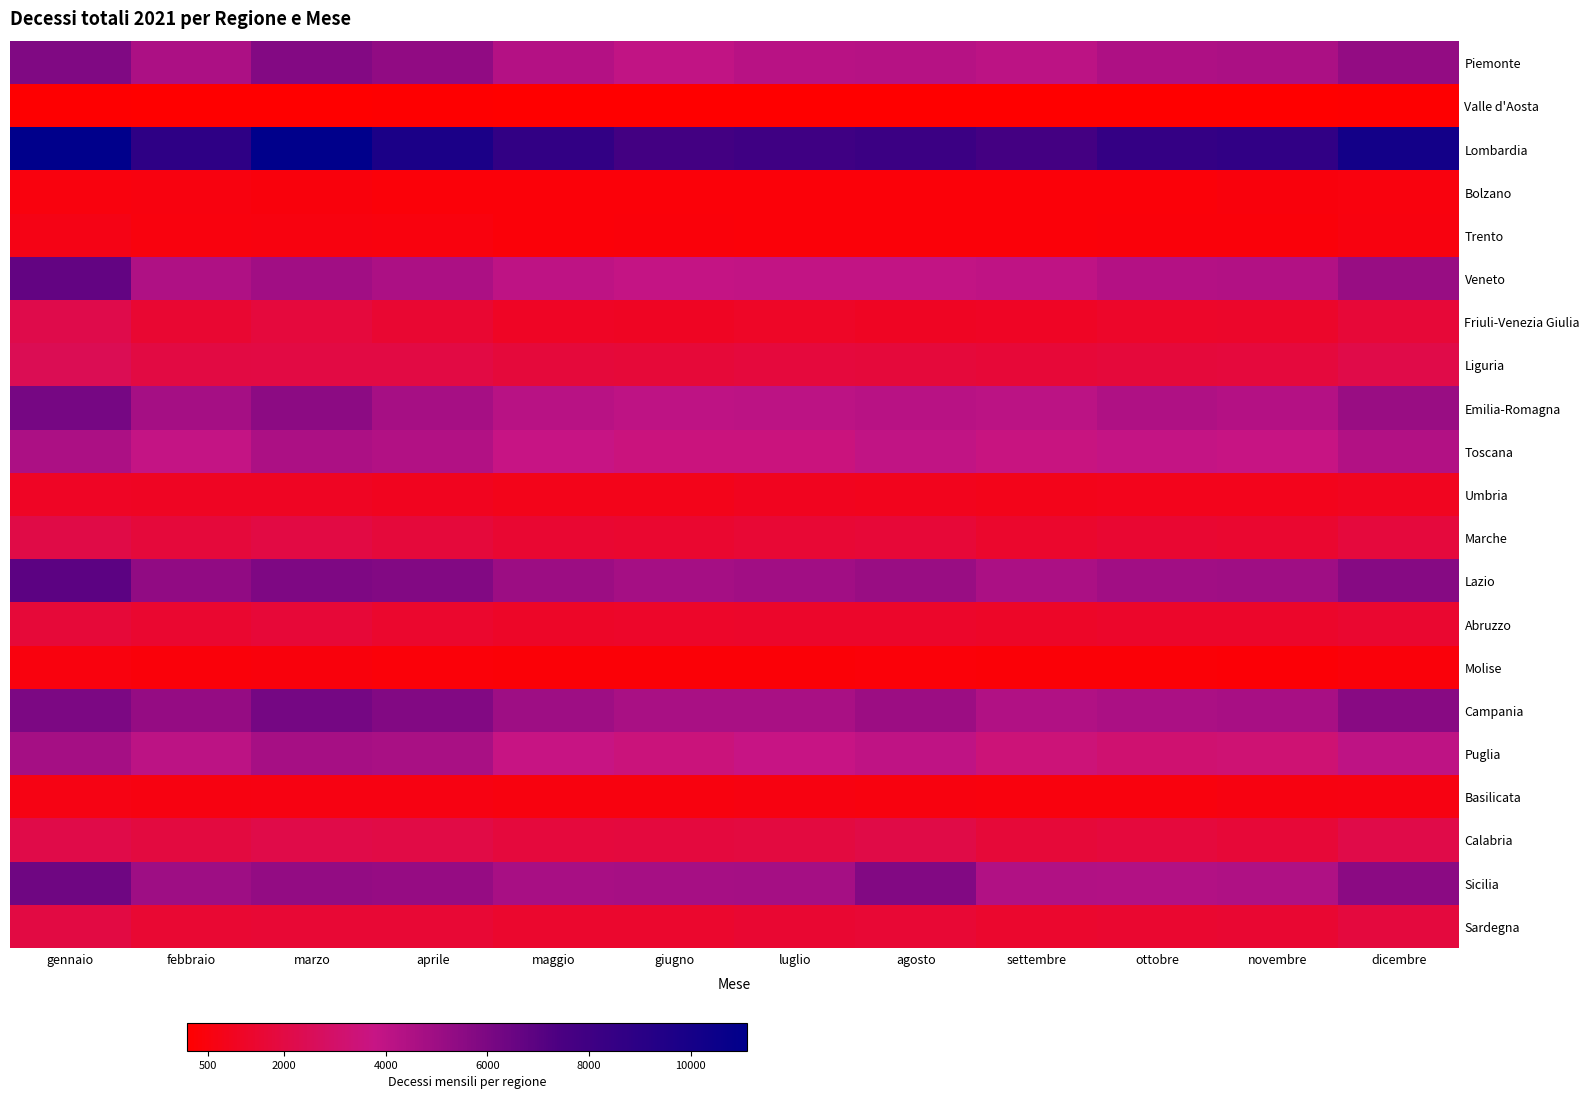

Reading left to right, what are all the values shown in this chart?

Piemonte: gennaio=5836	febbraio=4557	marzo=5773	aprile=5345	maggio=4341	giugno=3962	luglio=4191	agosto=4229	settembre=4079	ottobre=4505	novembre=4577	dicembre=5288
Valle d'Aosta: gennaio=151	febbraio=128	marzo=135	aprile=164	maggio=121	giugno=92	luglio=100	agosto=117	settembre=123	ottobre=126	novembre=124	dicembre=152
Lombardia: gennaio=11081	febbraio=8827	marzo=11110	aprile=9753	maggio=8618	giugno=7777	luglio=7982	agosto=8200	settembre=7752	ottobre=8514	novembre=8660	dicembre=10163
Bolzano: gennaio=505	febbraio=530	marzo=458	aprile=380	maggio=379	giugno=379	luglio=363	agosto=384	settembre=365	ottobre=382	novembre=437	dicembre=491
Trento: gennaio=712	febbraio=487	marzo=530	aprile=482	maggio=363	giugno=416	luglio=391	agosto=369	settembre=381	ottobre=436	novembre=403	dicembre=532
Veneto: gennaio=6697	febbraio=4447	marzo=4908	aprile=4528	maggio=4016	giugno=3846	luglio=3893	agosto=3914	settembre=3975	ottobre=4313	novembre=4392	dicembre=5159
Friuli-Venezia Giulia: gennaio=2200	febbraio=1512	marzo=1807	aprile=1504	maggio=1146	giugno=1111	luglio=1169	agosto=1107	settembre=1127	ottobre=1267	novembre=1338	dicembre=1642
Liguria: gennaio=2446	febbraio=1957	marzo=1988	aprile=2014	maggio=1764	giugno=1691	luglio=1775	agosto=1756	settembre=1645	ottobre=1741	novembre=1786	dicembre=2136
Emilia-Romagna: gennaio=6141	febbraio=4781	marzo=5482	aprile=4711	maggio=4207	giugno=4036	luglio=4059	agosto=4195	settembre=4099	ottobre=4441	novembre=4340	dicembre=5117
Toscana: gennaio=4530	febbraio=3846	marzo=4565	aprile=4385	maggio=3777	giugno=3553	luglio=3544	agosto=3945	settembre=3642	ottobre=3853	novembre=3749	dicembre=4365
Umbria: gennaio=1155	febbraio=1102	marzo=1123	aprile=977	maggio=863	giugno=825	luglio=953	agosto=923	settembre=860	ottobre=893	novembre=880	dicembre=1027
Marche: gennaio=2089	febbraio=1730	marzo=2023	aprile=1741	maggio=1501	giugno=1463	luglio=1588	agosto=1671	settembre=1360	ottobre=1489	novembre=1469	dicembre=1786
Lazio: gennaio=6896	febbraio=5346	marzo=5941	aprile=5787	maggio=5004	giugno=4765	luglio=4909	agosto=5094	settembre=4572	ottobre=4875	novembre=4936	dicembre=5654
Abruzzo: gennaio=1717	febbraio=1460	marzo=1660	aprile=1400	maggio=1249	giugno=1267	luglio=1308	agosto=1327	settembre=1219	ottobre=1304	novembre=1318	dicembre=1428
Molise: gennaio=483	febbraio=398	marzo=479	aprile=381	maggio=327	giugno=324	luglio=346	agosto=357	settembre=331	ottobre=326	novembre=307	dicembre=406
Campania: gennaio=5982	febbraio=5248	marzo=6182	aprile=5799	maggio=4976	giugno=4630	luglio=4619	agosto=5000	settembre=4407	ottobre=4607	novembre=4673	dicembre=5625
Puglia: gennaio=4770	febbraio=4067	marzo=4728	aprile=4651	maggio=3727	giugno=3533	luglio=3770	agosto=3978	settembre=3445	ottobre=3229	novembre=3280	dicembre=4012
Basilicata: gennaio=692	febbraio=581	marzo=647	aprile=622	maggio=556	giugno=555	luglio=575	agosto=561	settembre=512	ottobre=517	novembre=572	dicembre=618
Calabria: gennaio=2144	febbraio=1867	marzo=2138	aprile=2035	maggio=1794	giugno=1851	luglio=1867	agosto=2085	settembre=1710	ottobre=1813	novembre=1663	dicembre=2144
Sicilia: gennaio=6365	febbraio=4974	marzo=5270	aprile=5186	maggio=4664	giugno=4722	luglio=4756	agosto=5785	settembre=4431	ottobre=4370	novembre=4454	dicembre=5536
Sardegna: gennaio=1958	febbraio=1544	marzo=1560	aprile=1589	maggio=1409	giugno=1403	luglio=1510	agosto=1597	settembre=1421	ottobre=1462	novembre=1512	dicembre=1820